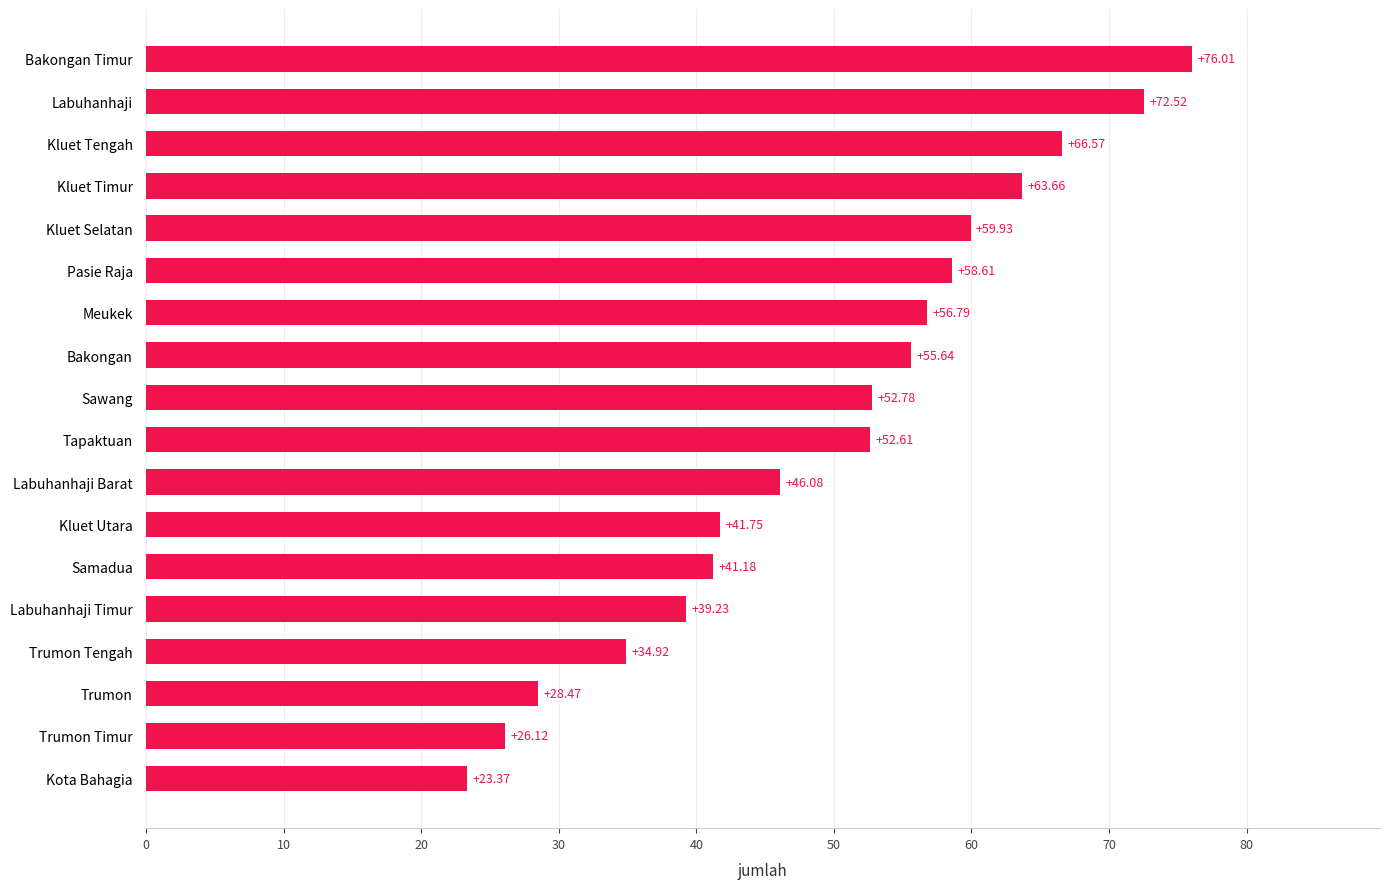

Rank the categories by value from lowest to highest.

Kota Bahagia, Trumon Timur, Trumon, Trumon Tengah, Labuhanhaji Timur, Samadua, Kluet Utara, Labuhanhaji Barat, Tapaktuan, Sawang, Bakongan, Meukek, Pasie Raja, Kluet Selatan, Kluet Timur, Kluet Tengah, Labuhanhaji, Bakongan Timur